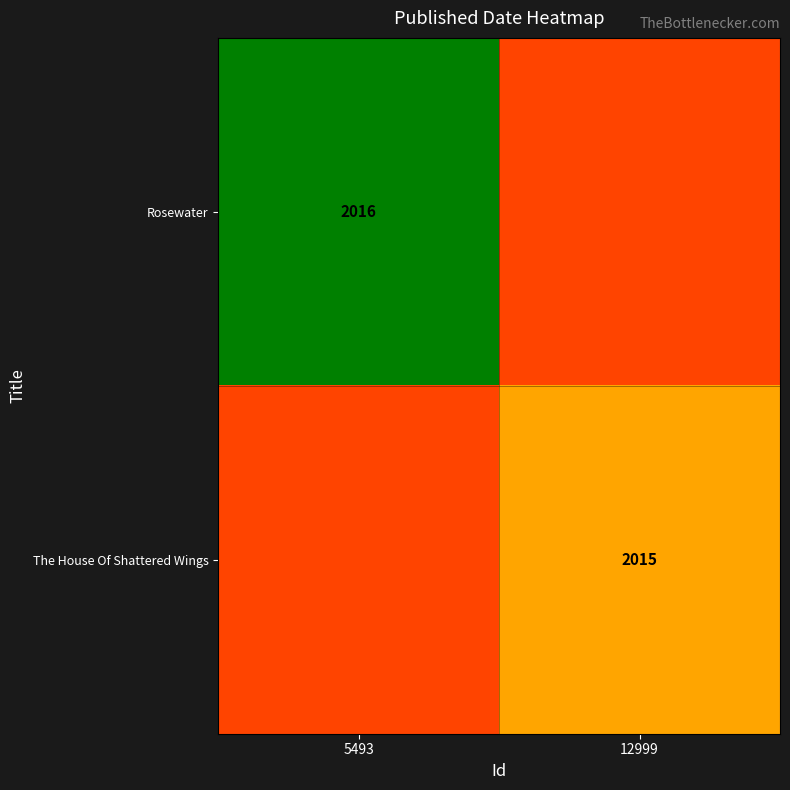

Is it true that Rosewater equals 867.6 at 5493?

False